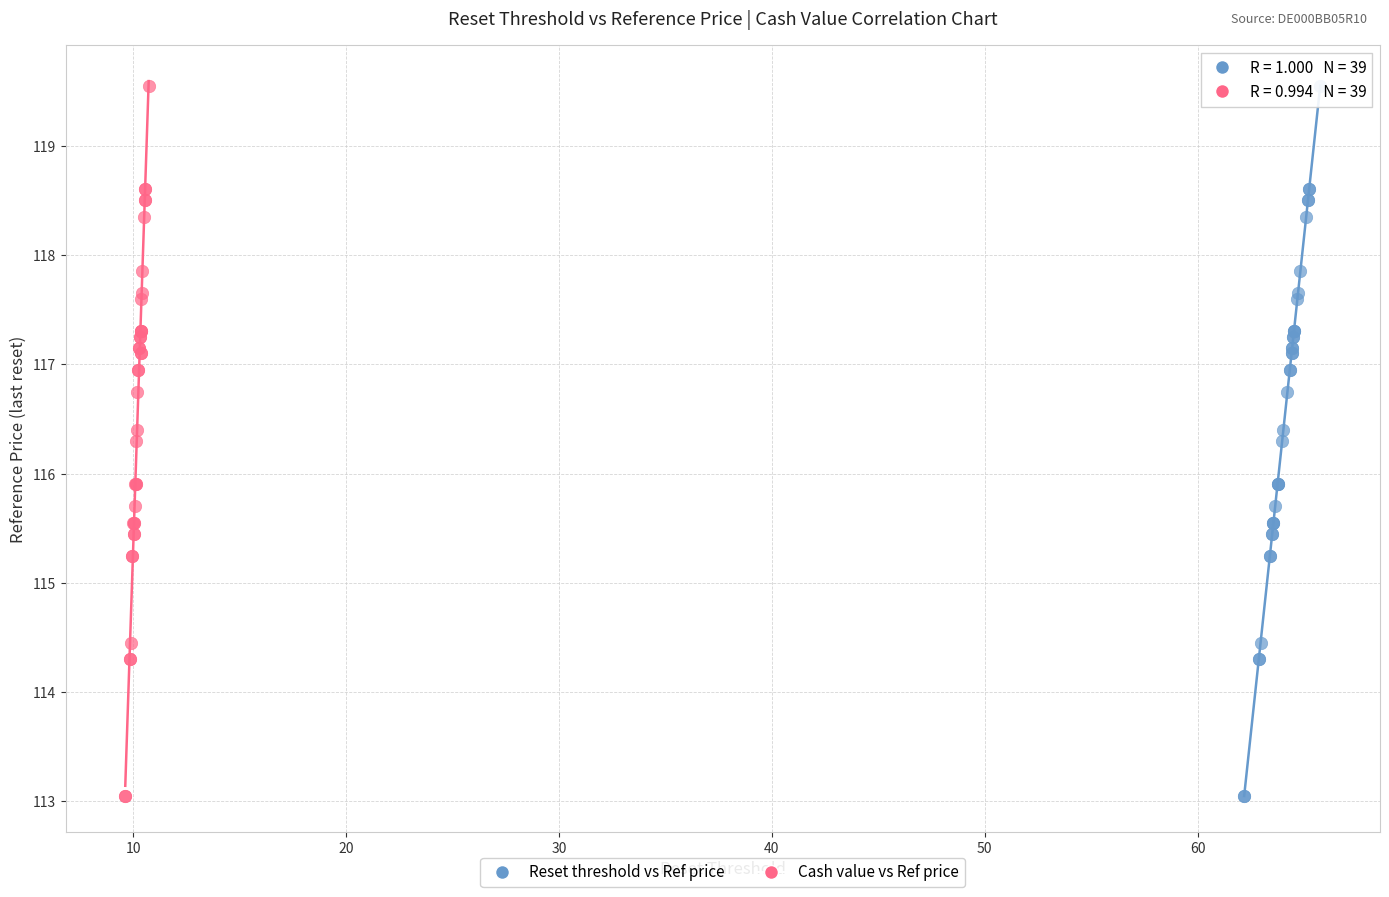

What are all the series names shown in the legend?

Reset threshold vs Ref price, Cash value vs Ref price